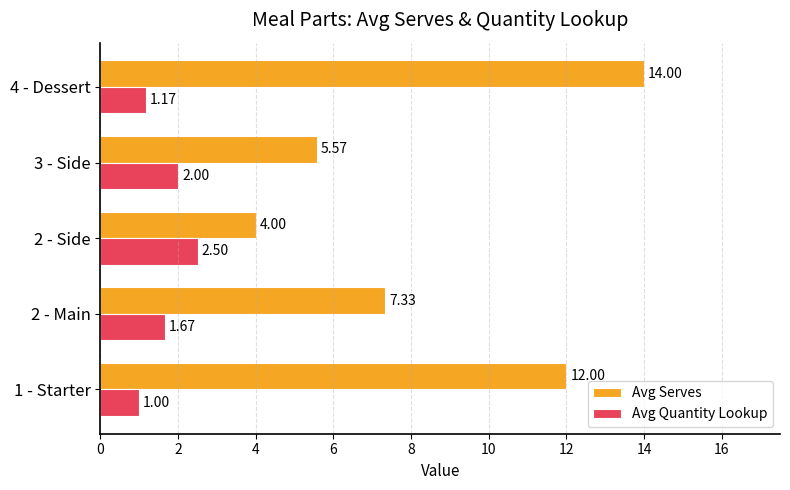

What is the difference between the second highest and second lowest values in the Avg Quantity Lookup series?

0.8